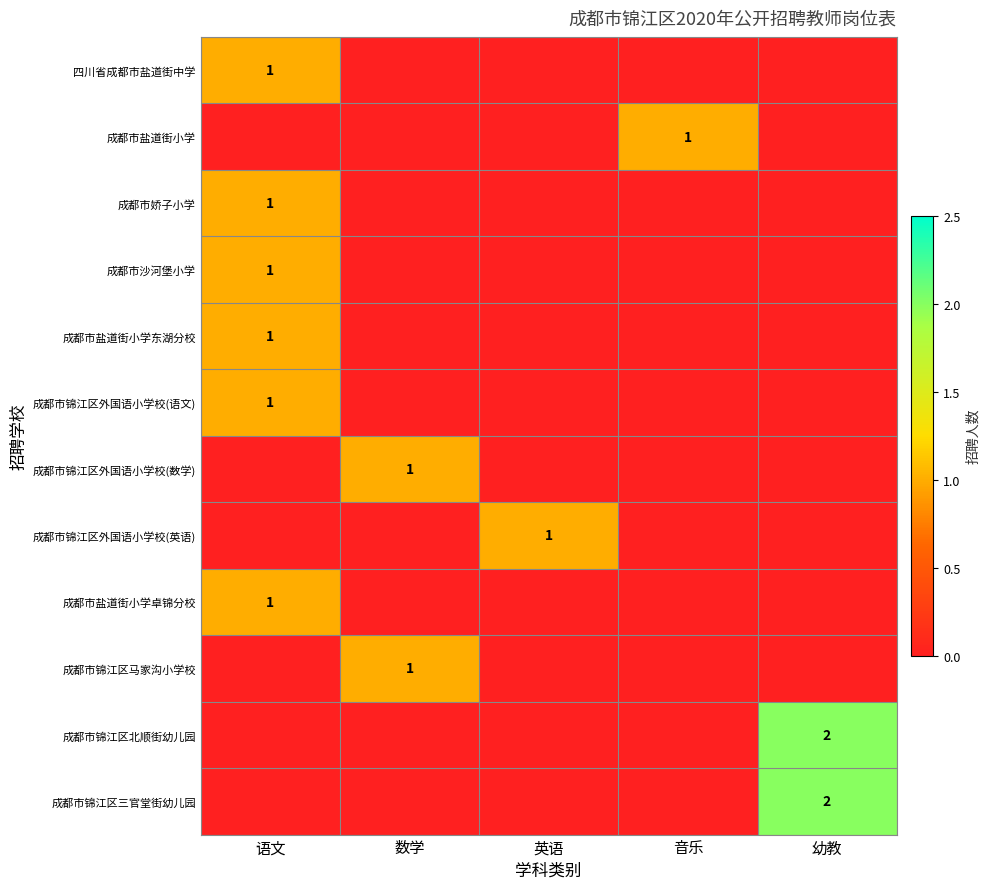

What is the maximum value shown in the chart?

2